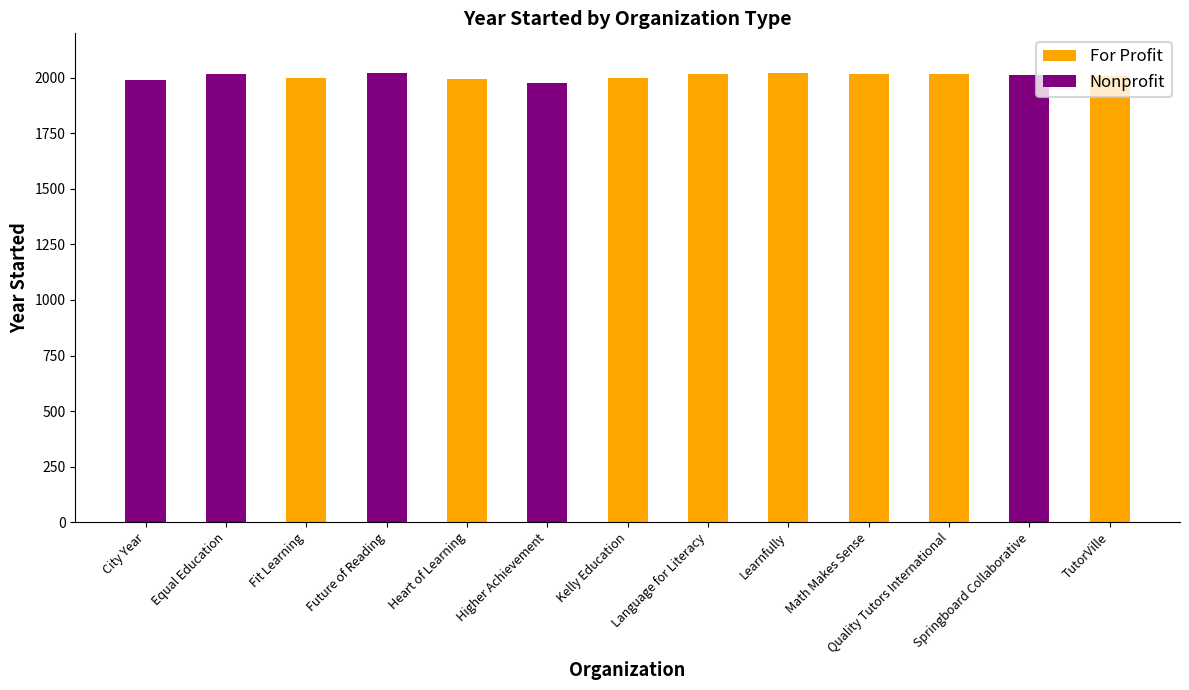

Is it true that For Profit equals 0 at City Year?

True